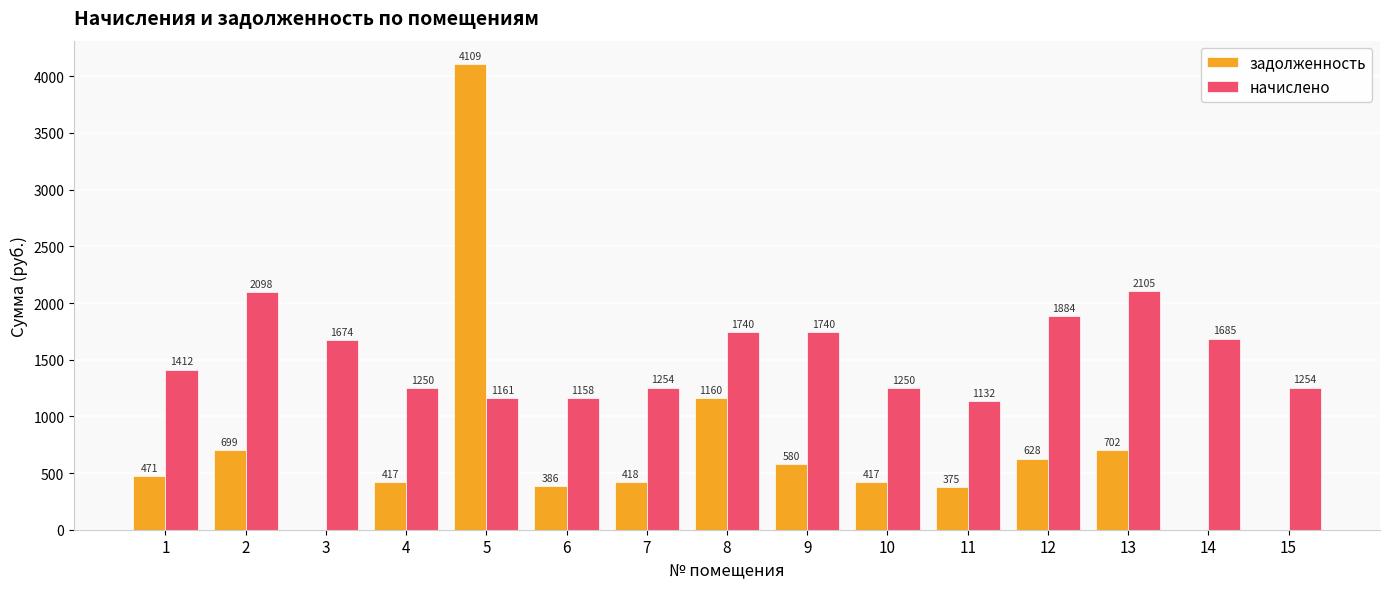

What is the total value across all series at 2?

2797.2